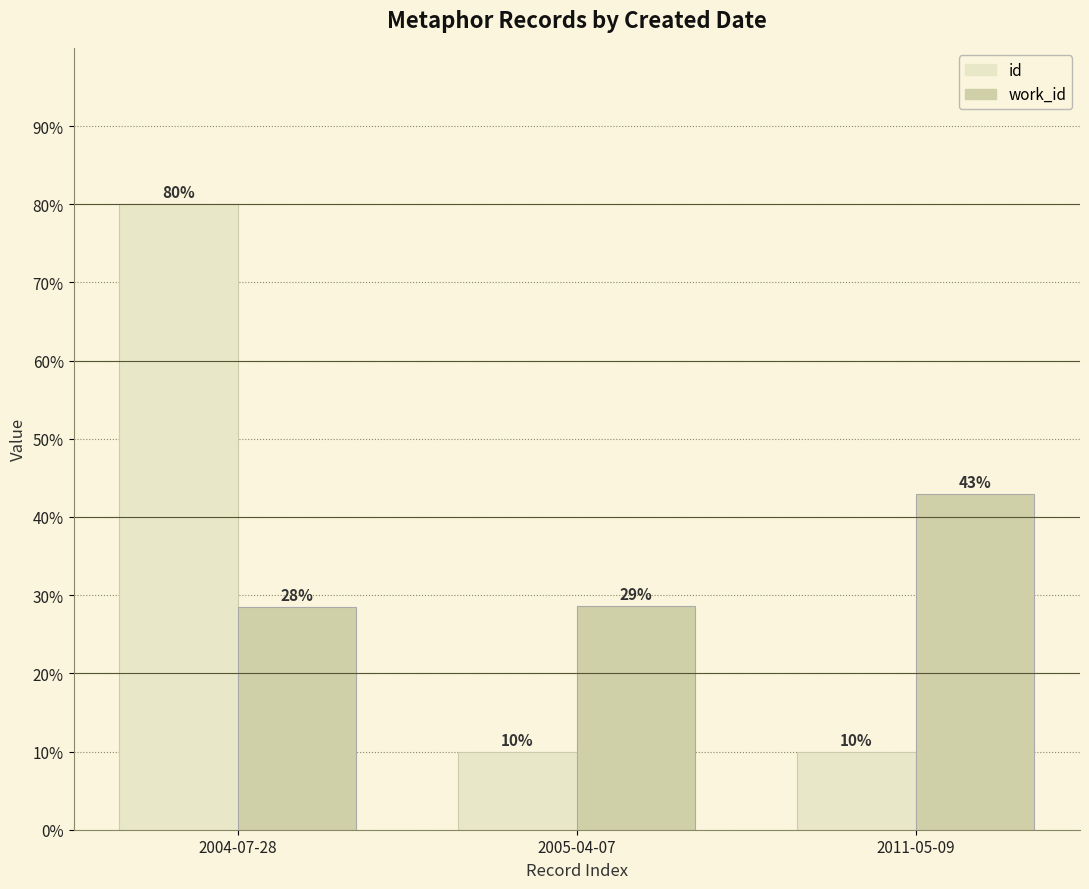

Read the work_id value at 2004-07-28.

28.4